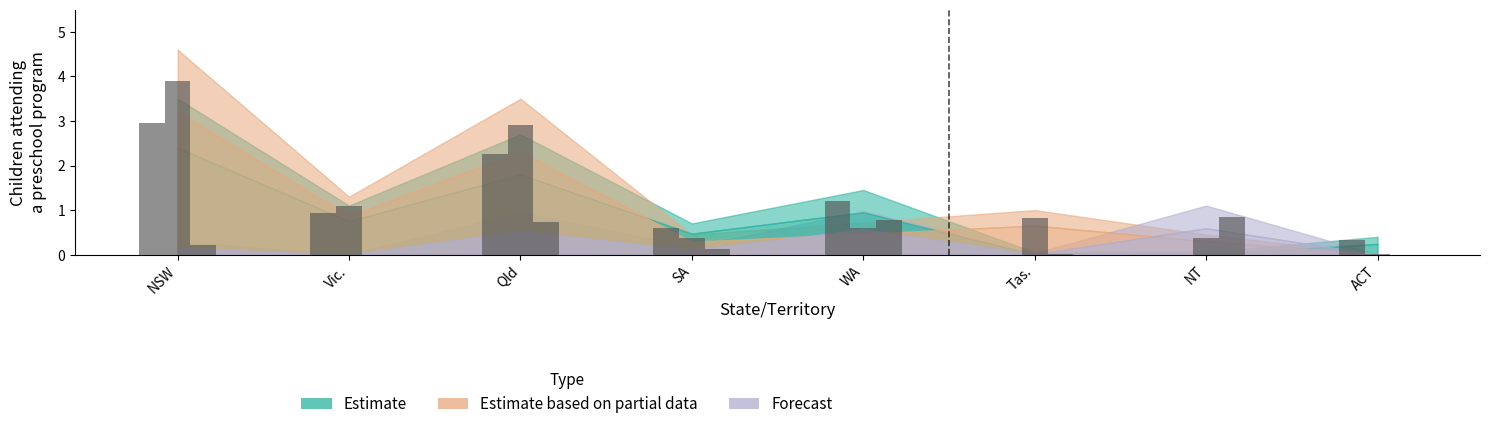

List the series in order of their overall mean, highest first.

Estimate based on partial data, Estimate, Forecast